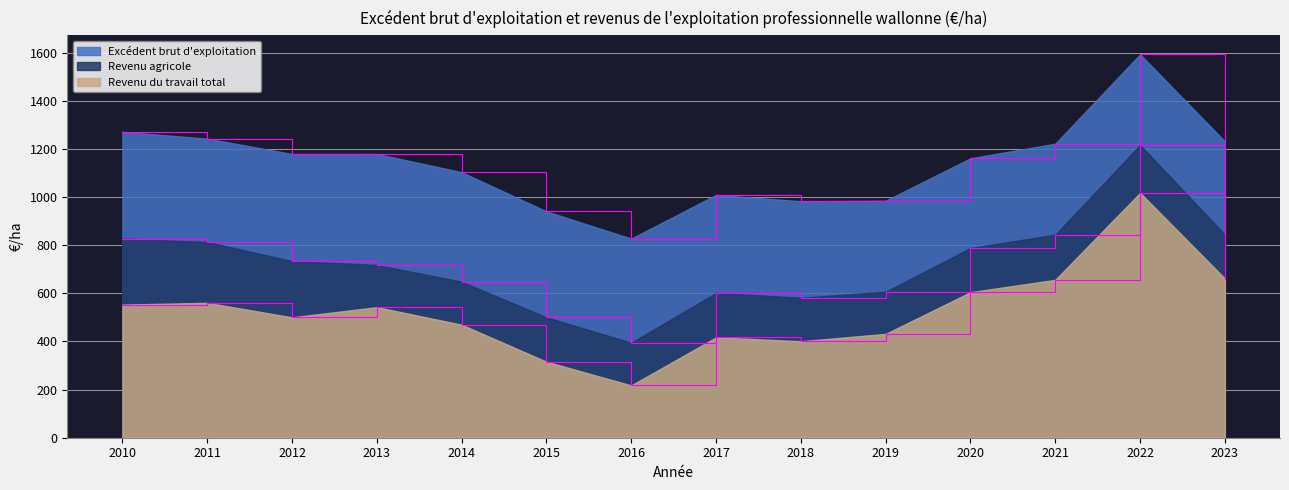

What are all the series names shown in the legend?

Excédent brut d'exploitation, Revenu agricole, Revenu du travail total